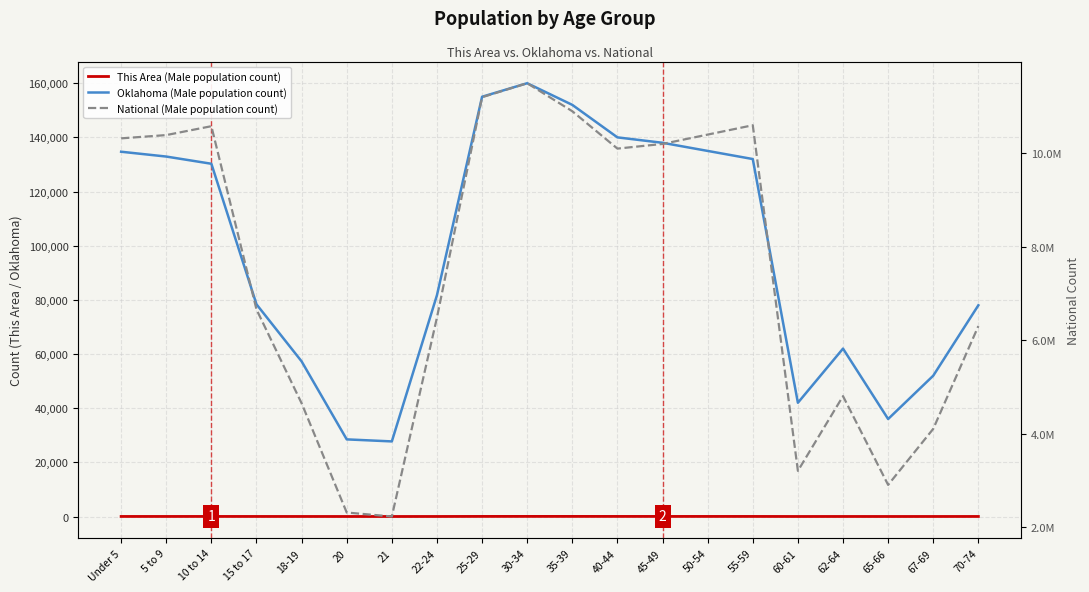

The Oklahoma (Male population count) series shows 32441 at Under 5. True or false?

False